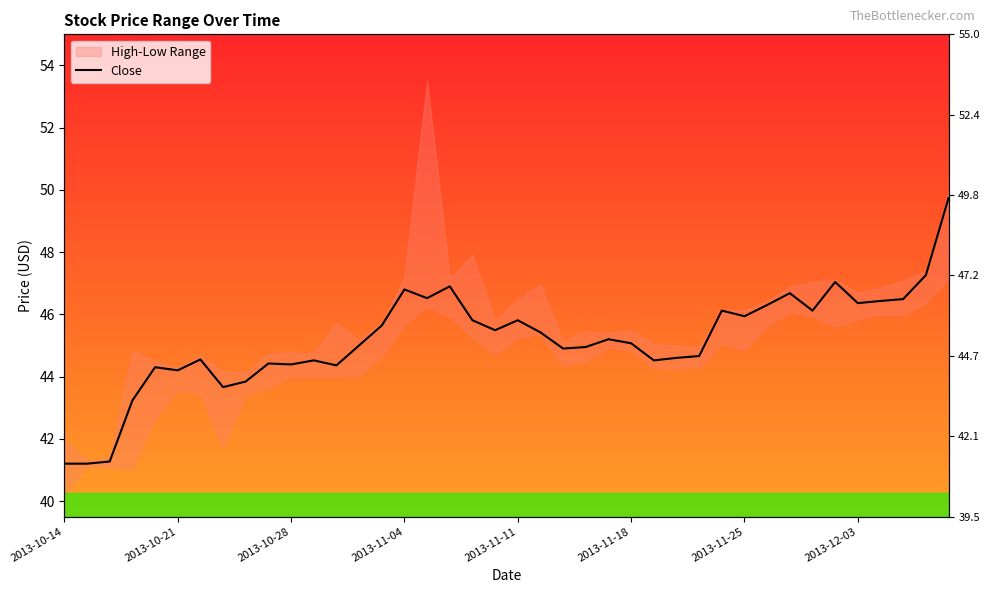

Which label corresponds to the smallest value in the chart?

2013-10-14